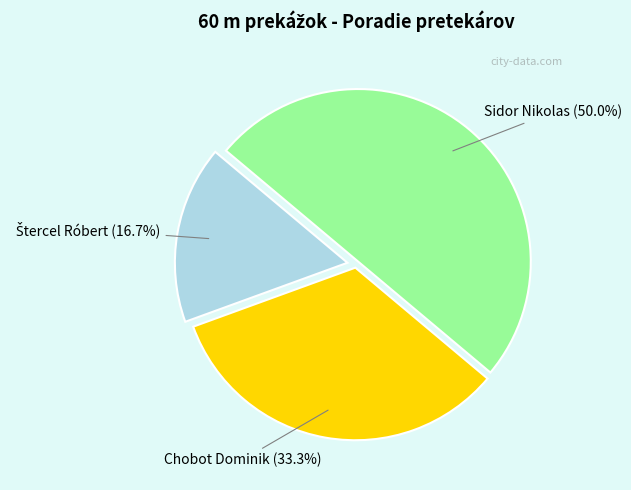

What is the total percentage of Sidor Nikolas and Chobot Dominik?

83.3%